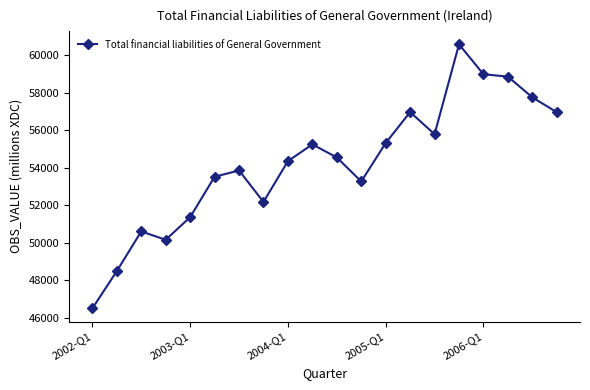

What is the value of the 18th point from the left?

58870